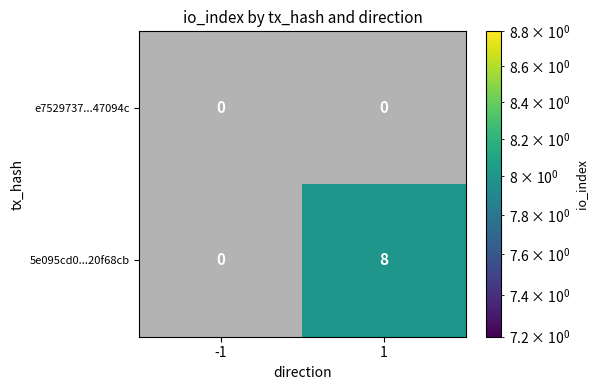

Which has a higher value, 1 or -1?

1